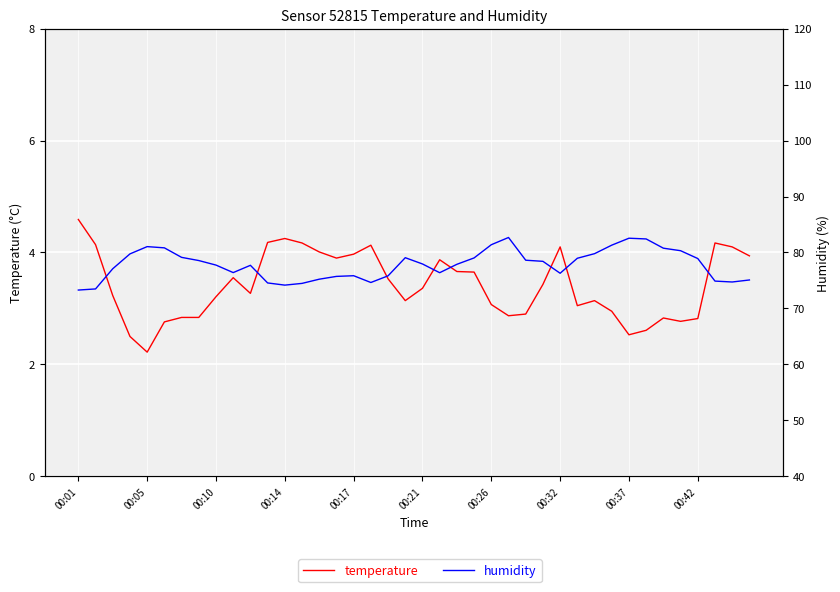

True or false: temperature has a value of 2.8 at 34.

True